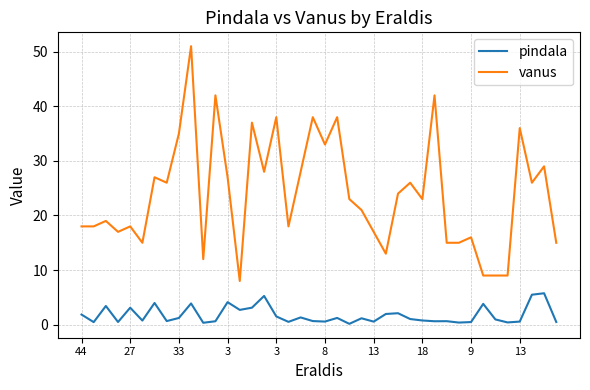

What is the difference between the maximum and minimum values in the vanus series?

43.0